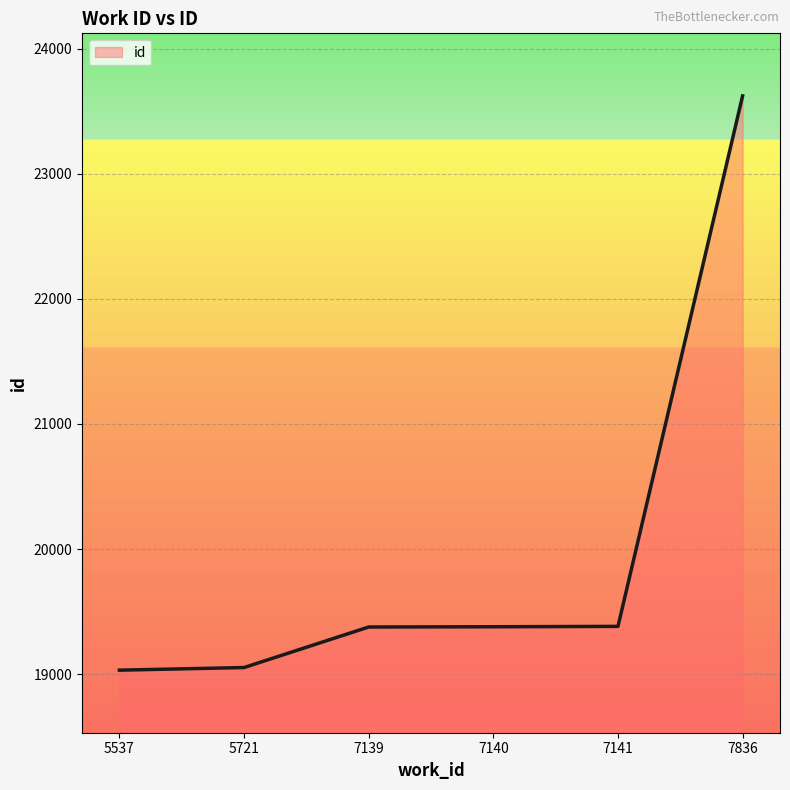

What is the approximate value at 7139, to the nearest 100?

19400